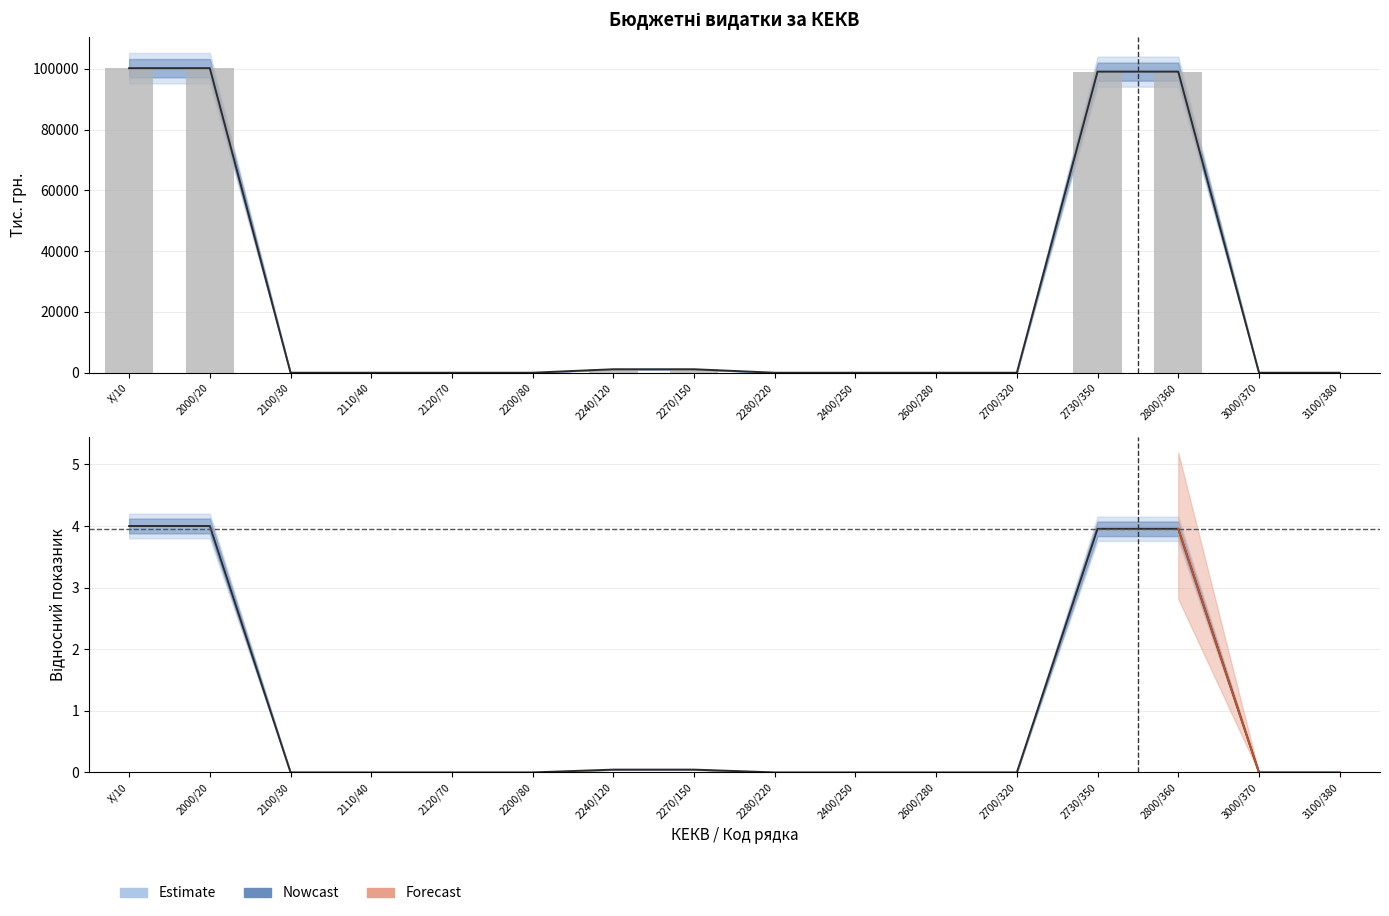

What is the difference between the highest and lowest values at X/10?

100193.6